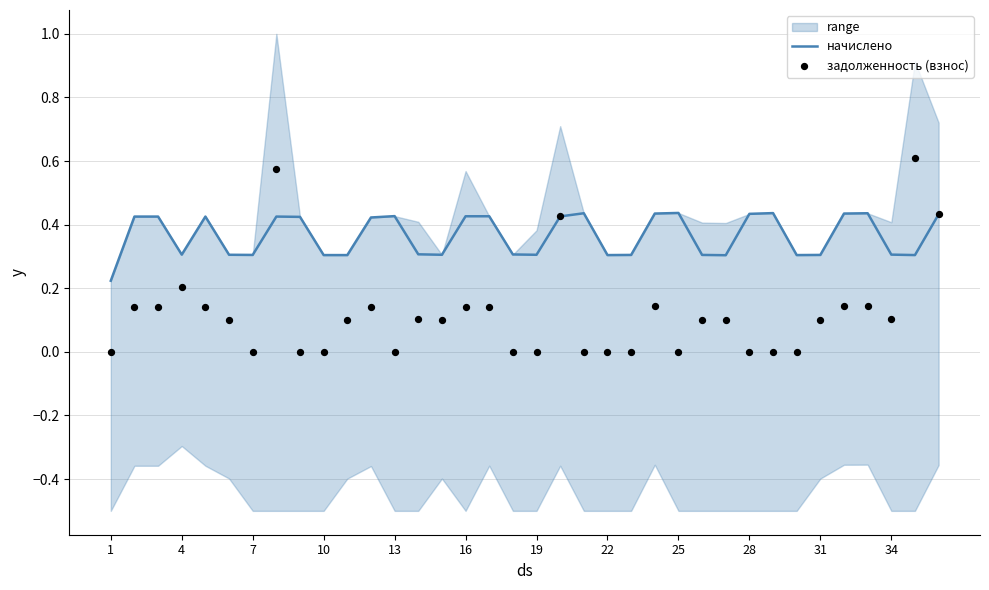

At how many categories does at least one series exceed 0?

36